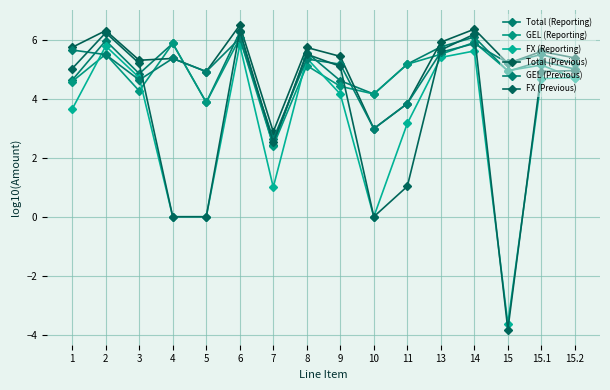

Which label corresponds to the largest value in the chart?

6